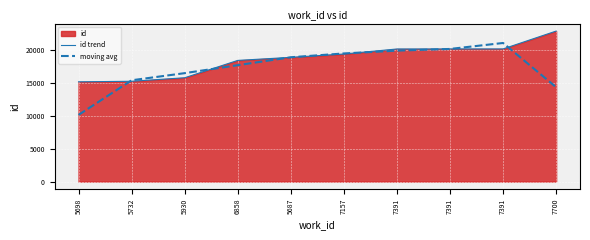

List the labels in order of id trend value, largest first.

7700, 7391, 7391, 7391, 7157, 5687, 6858, 5930, 5732, 5698